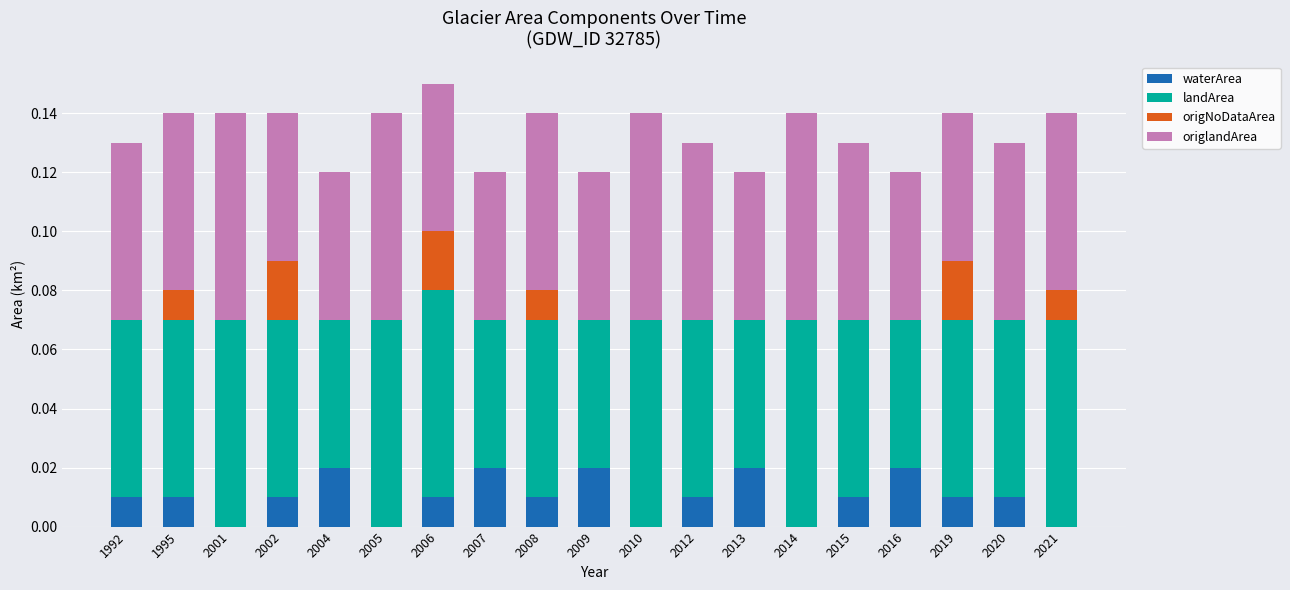

Between 2016 and 2005, which is larger?

2016